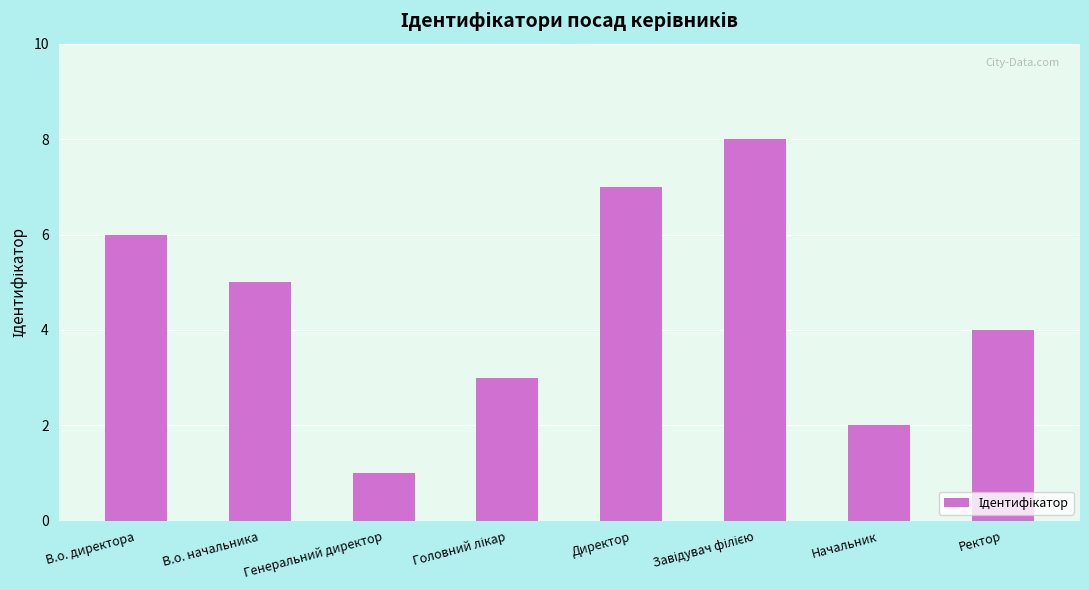

True or false: the data shows 6 at В.о. директора.

True